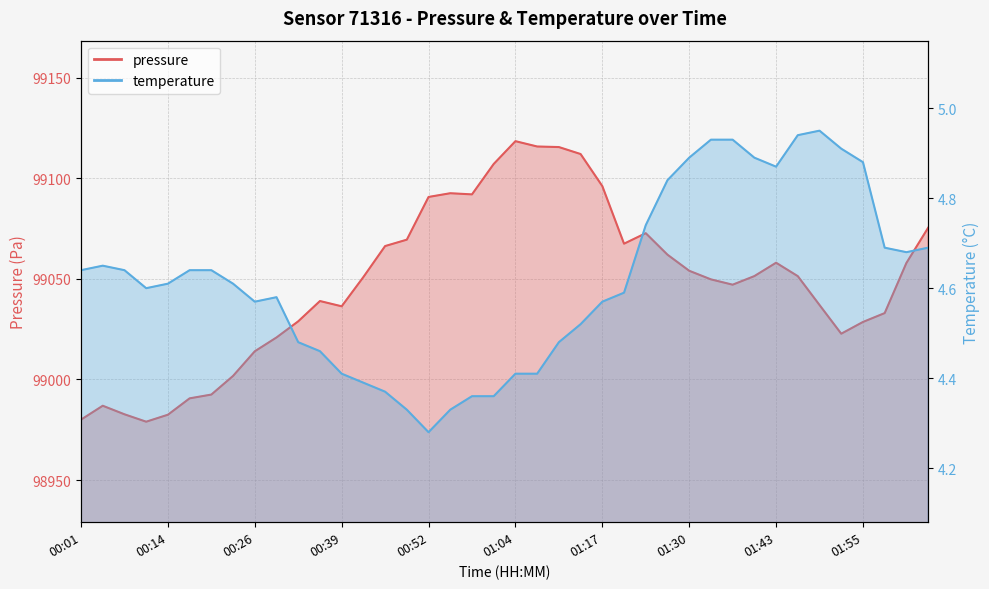

Where is the first local maximum for pressure?

00:04